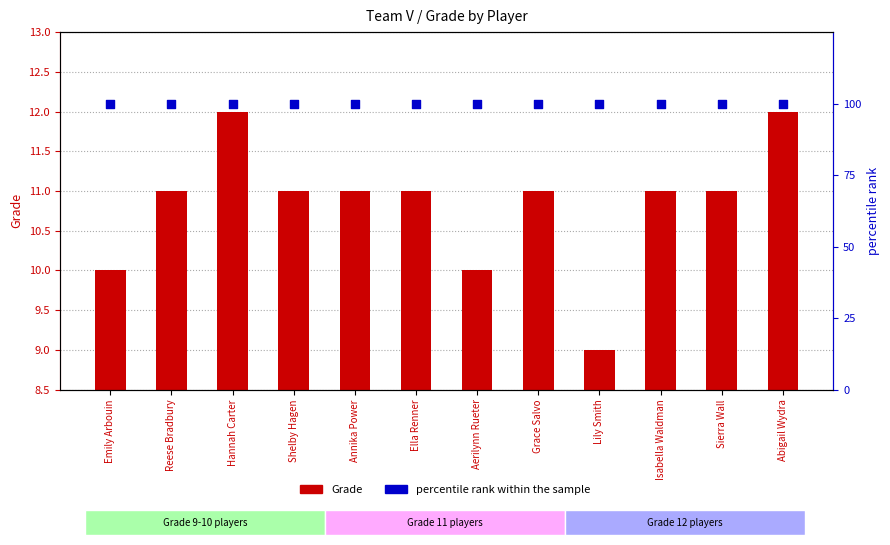

Which series has the largest total across all categories?

percentile rank within the sample